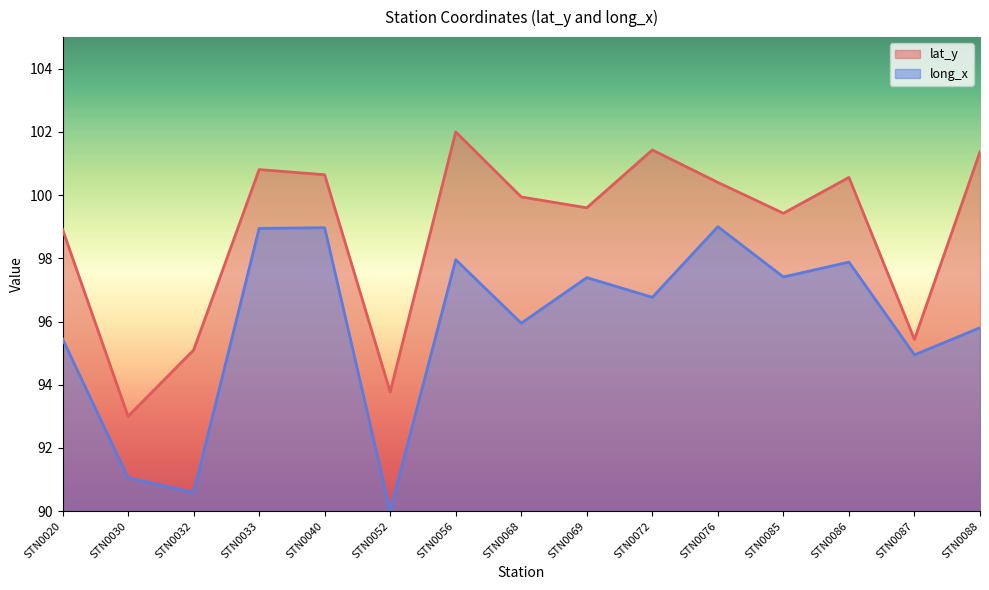

Reading left to right, transcribe all the data shown in this chart.

lat_y: STN0020=98.9	STN0030=93.0	STN0032=95.1	STN0033=100.8	STN0040=100.6	STN0052=93.8	STN0056=102.0	STN0068=99.9	STN0069=99.6	STN0072=101.4	STN0076=100.4	STN0085=99.4	STN0086=100.6	STN0087=95.4	STN0088=101.4
long_x: STN0020=95.5	STN0030=91.1	STN0032=90.6	STN0033=98.9	STN0040=99.0	STN0052=90.0	STN0056=98.0	STN0068=95.9	STN0069=97.4	STN0072=96.8	STN0076=99.0	STN0085=97.4	STN0086=97.9	STN0087=94.9	STN0088=95.8